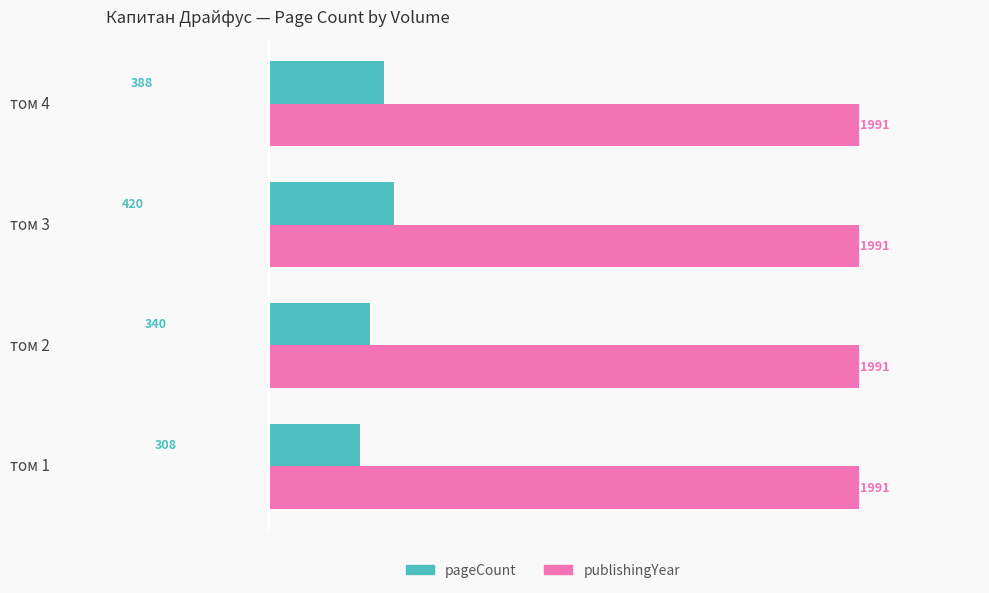

Which label corresponds to the smallest value in the chart?

том 1